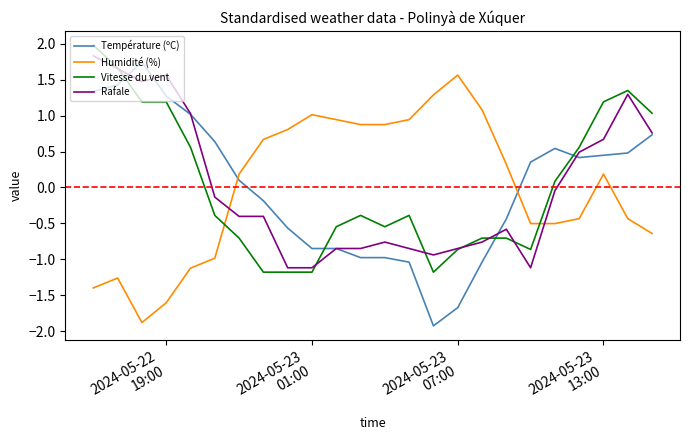

Which series has the widest spread of values?

Température (ºC)